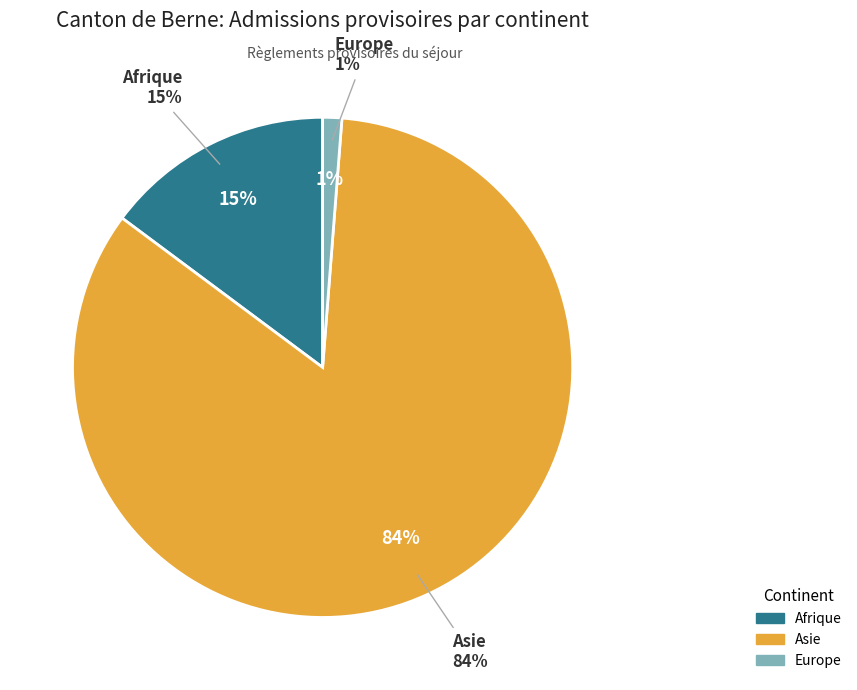

What percentage is the Europe slice, to the nearest percent?

1%